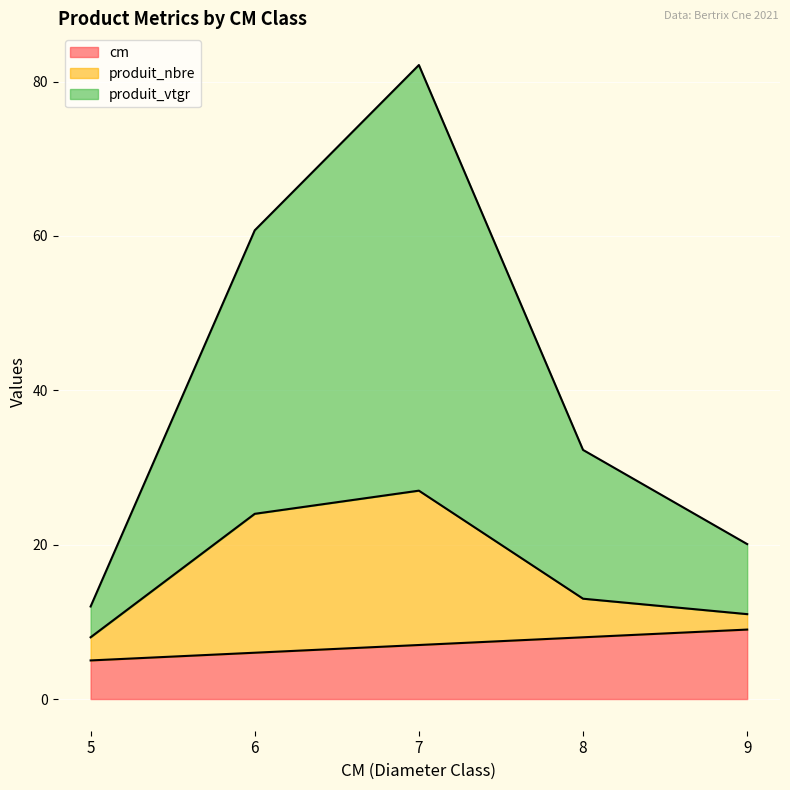

How many categories are shown in the chart?

5